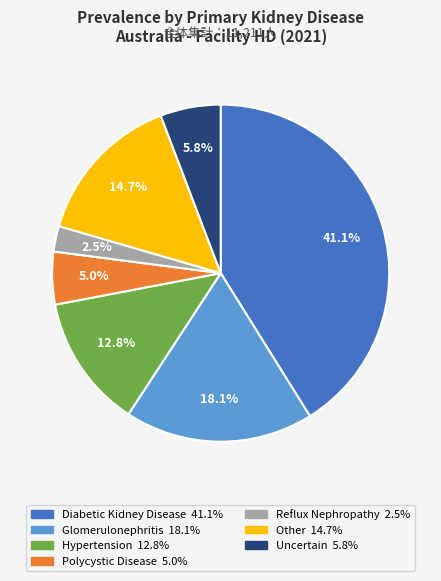

Does any single category account for the majority?

No